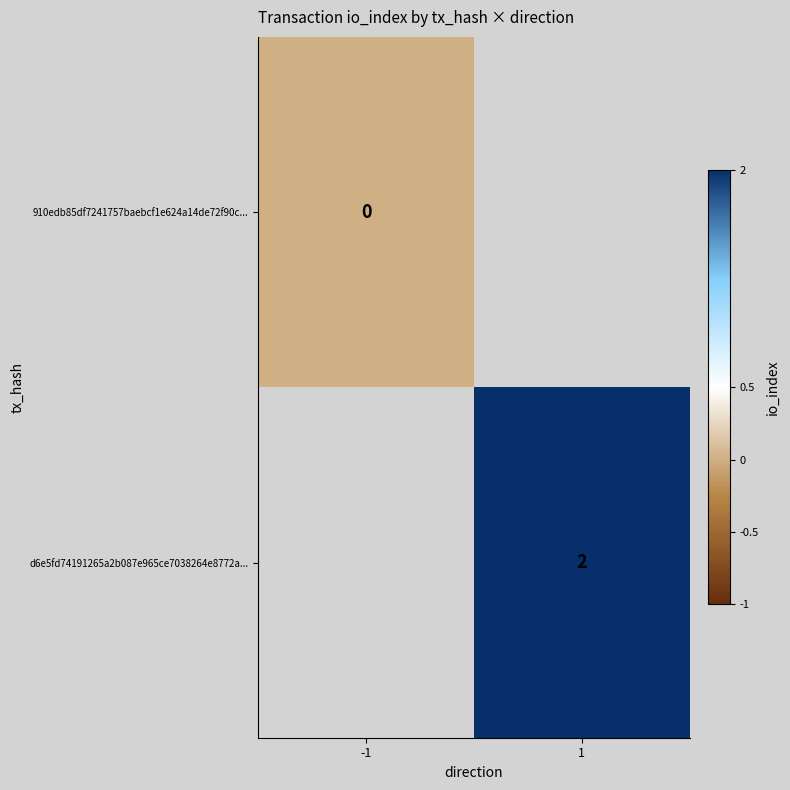

The value of d6e5fd74191265a2b087e965ce7038264e8772a... at 1 is 3. True or false?

False